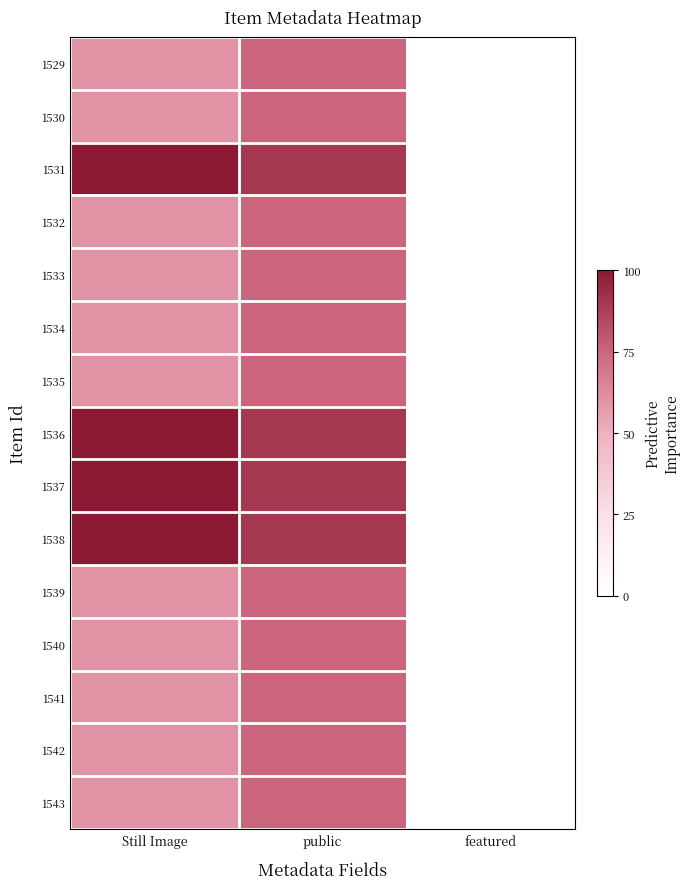

Reading right to left, extract all data points from this chart.

1529: featured=0	public=75	Still Image=60
1530: featured=0	public=75	Still Image=60
1531: featured=0	public=90	Still Image=100
1532: featured=0	public=75	Still Image=60
1533: featured=0	public=75	Still Image=60
1534: featured=0	public=75	Still Image=60
1535: featured=0	public=75	Still Image=60
1536: featured=0	public=90	Still Image=100
1537: featured=0	public=90	Still Image=100
1538: featured=0	public=90	Still Image=100
1539: featured=0	public=75	Still Image=60
1540: featured=0	public=75	Still Image=60
1541: featured=0	public=75	Still Image=60
1542: featured=0	public=75	Still Image=60
1543: featured=0	public=75	Still Image=60